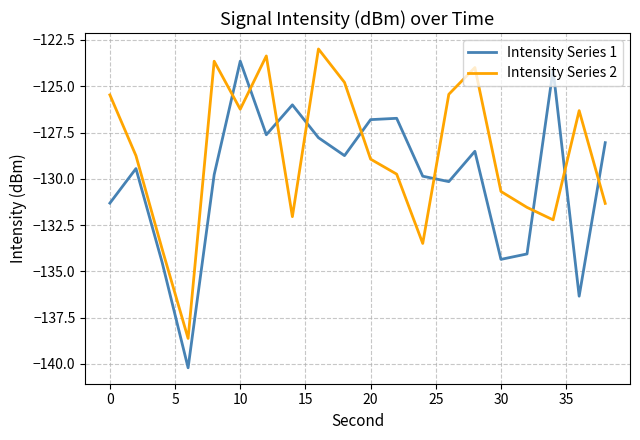

Which series has the widest spread of values?

Intensity Series 1